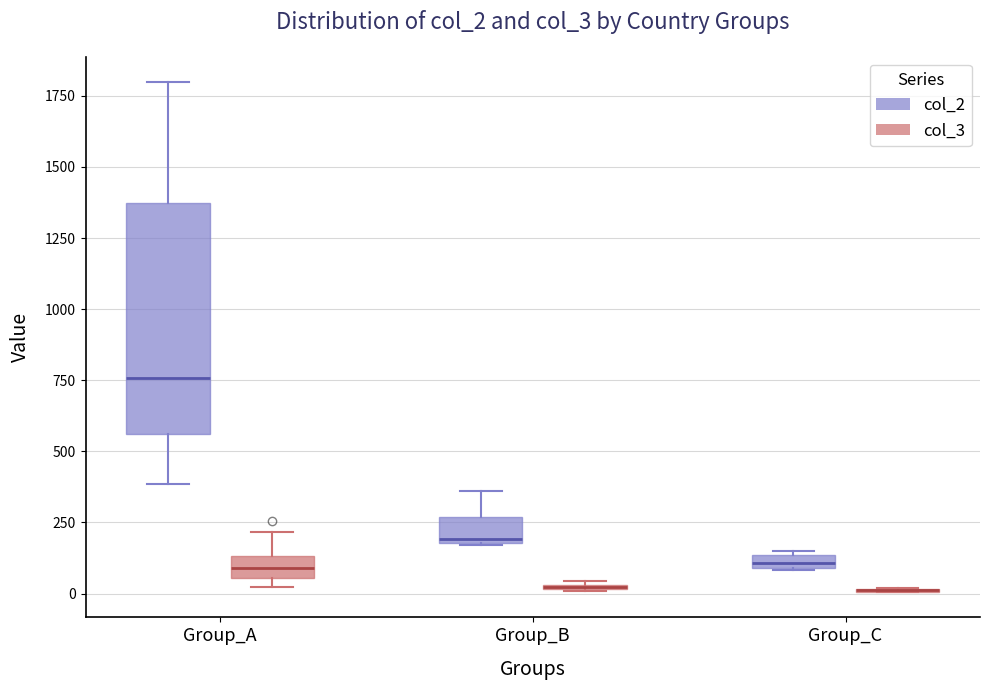

Where is the lower edge of the box for Group_A (col_2) on the y-axis? The values are not printed on the chart, so give them approximately, as read against the axis.

550